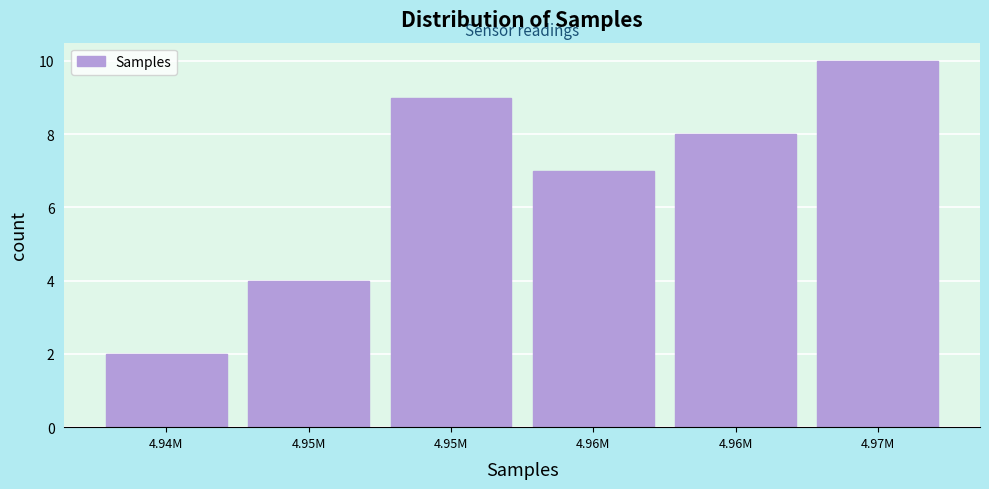

How many categories are shown in the chart?

6